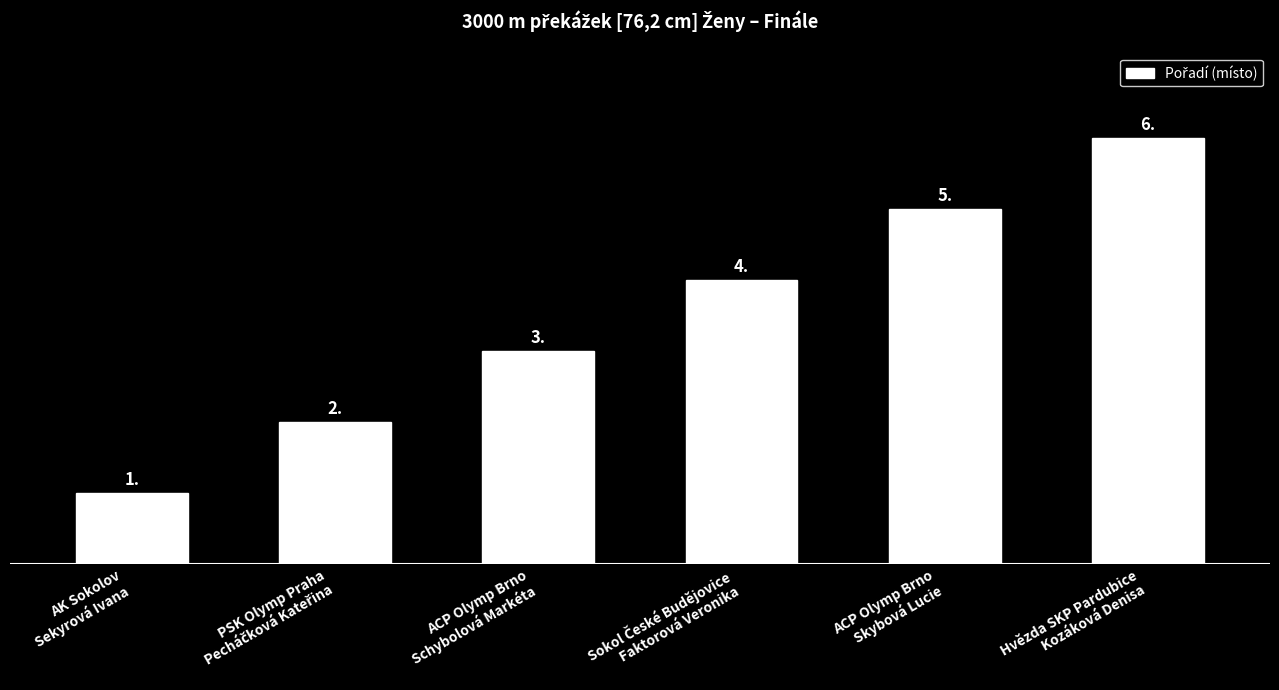

Is it true that the value at AK Sokolov
Sekyrová Ivana is 0?

False